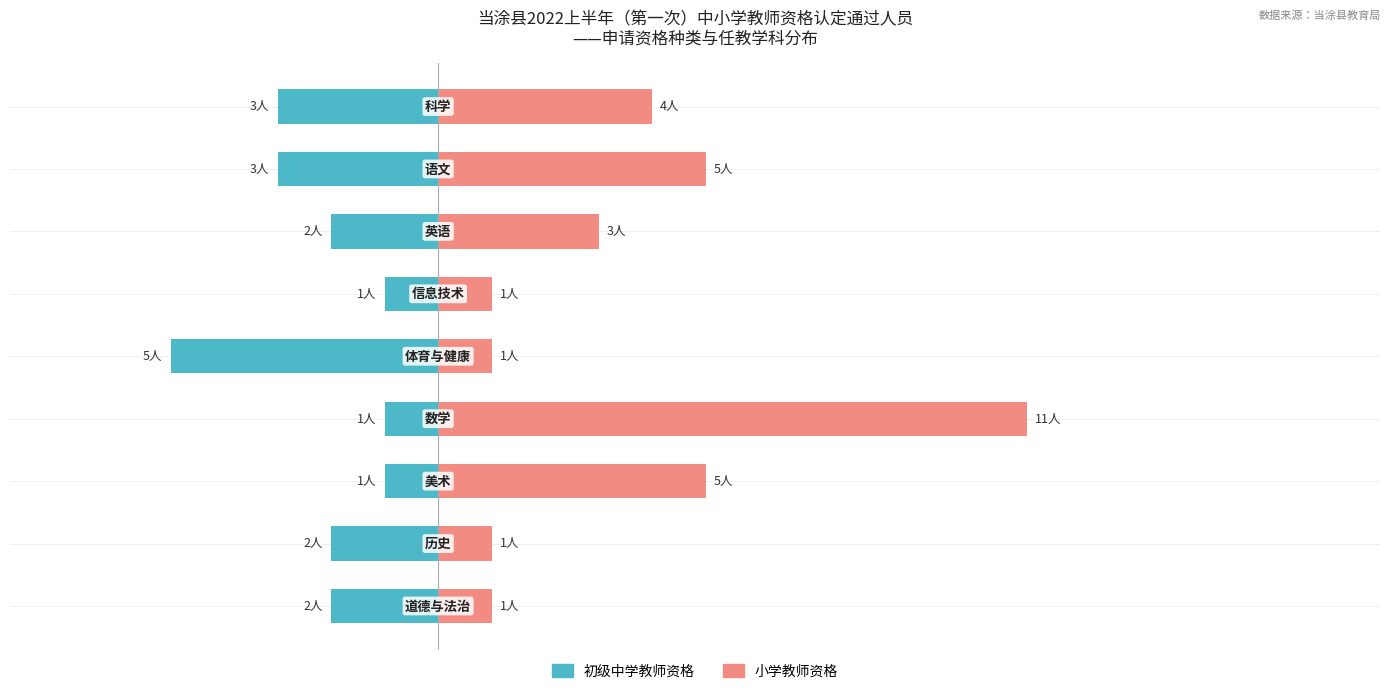

How many values in the 初级中学教师资格 series exceed -2?

3